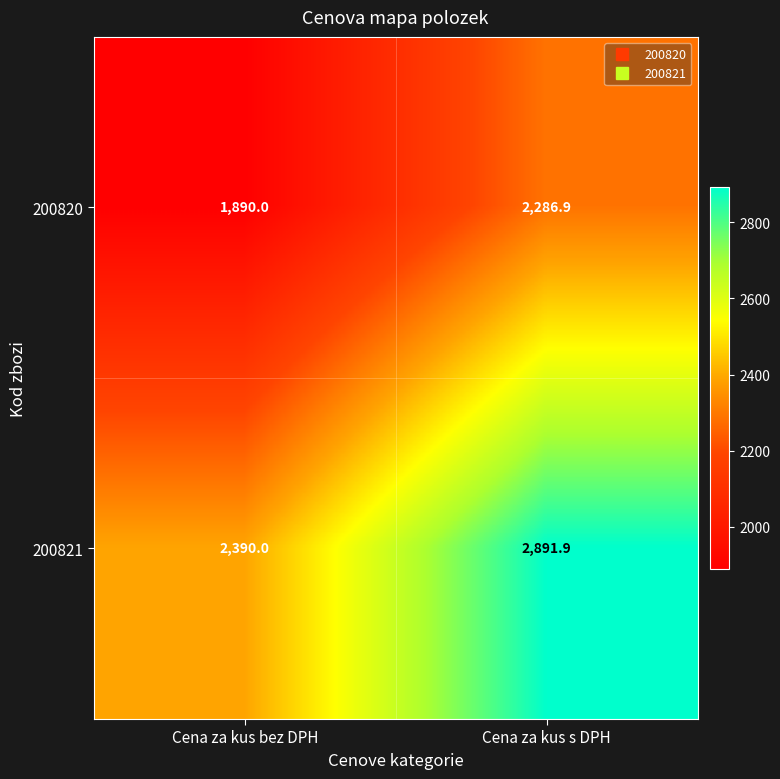

The 200821 series shows 2891.9 at Cena za kus s DPH. True or false?

True